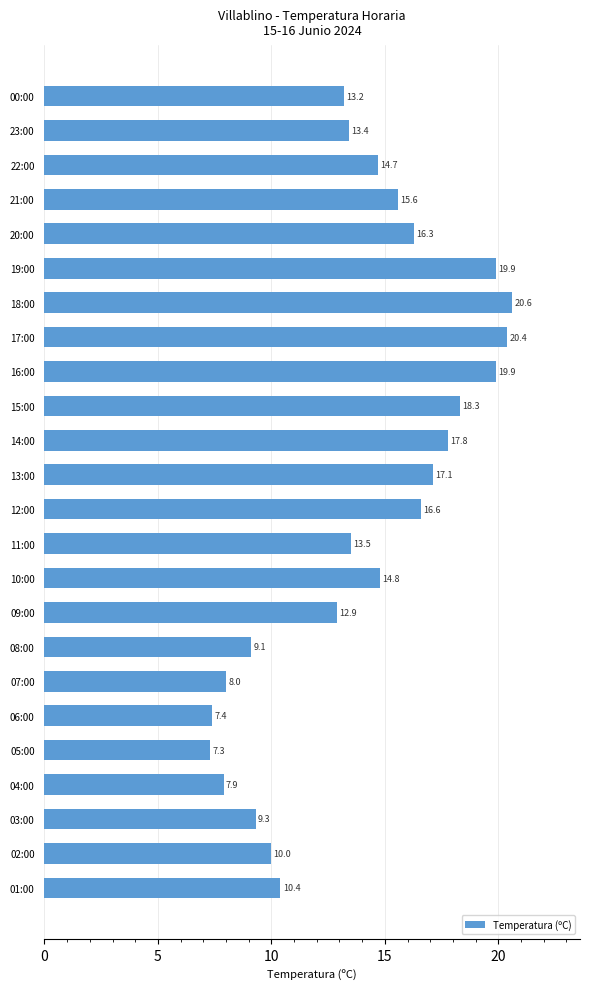

Which has a higher value, 10:00 or 20:00?

20:00